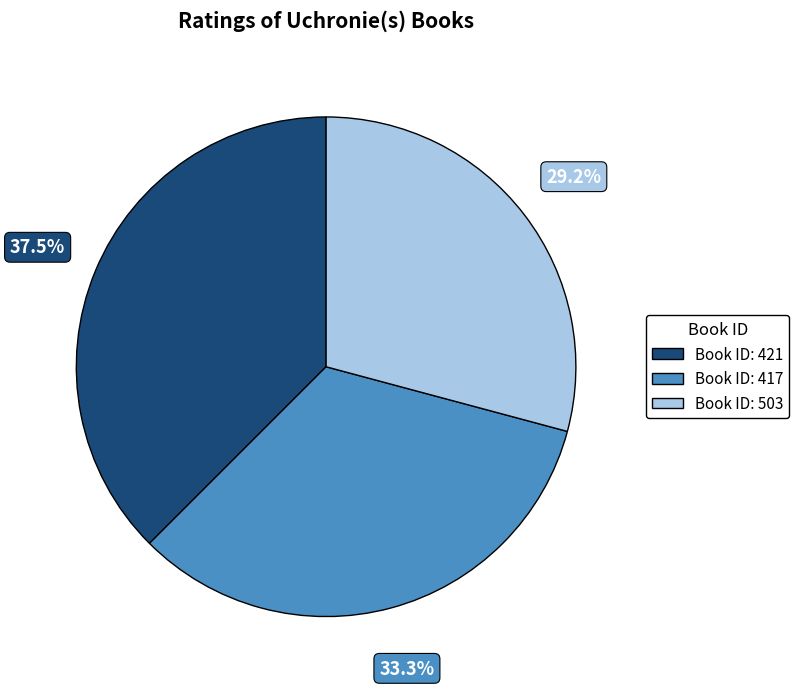

Does any single category account for the majority?

No